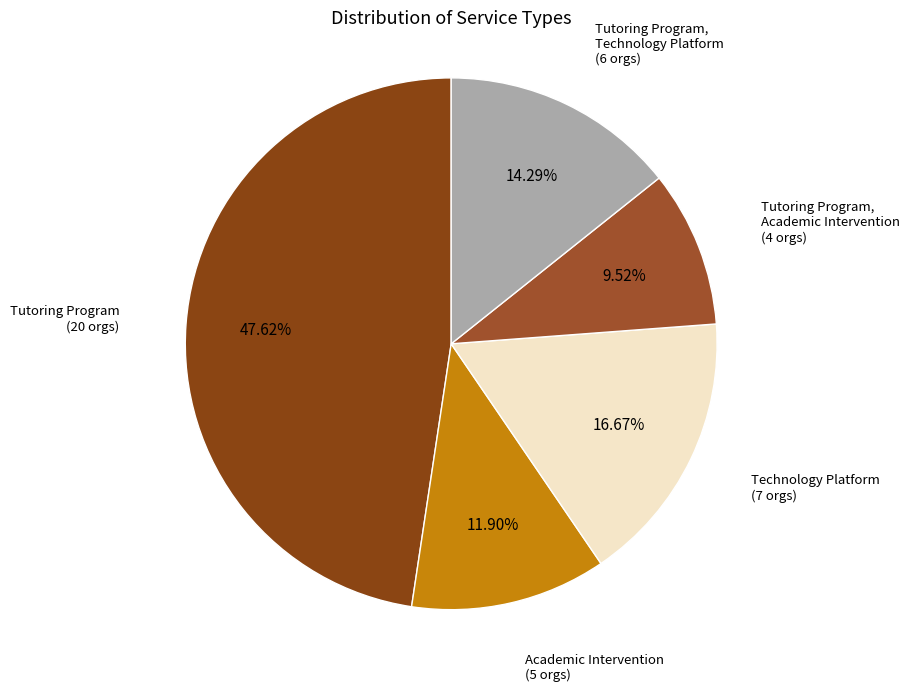

Is there any slice that represents more than half of the pie?

No